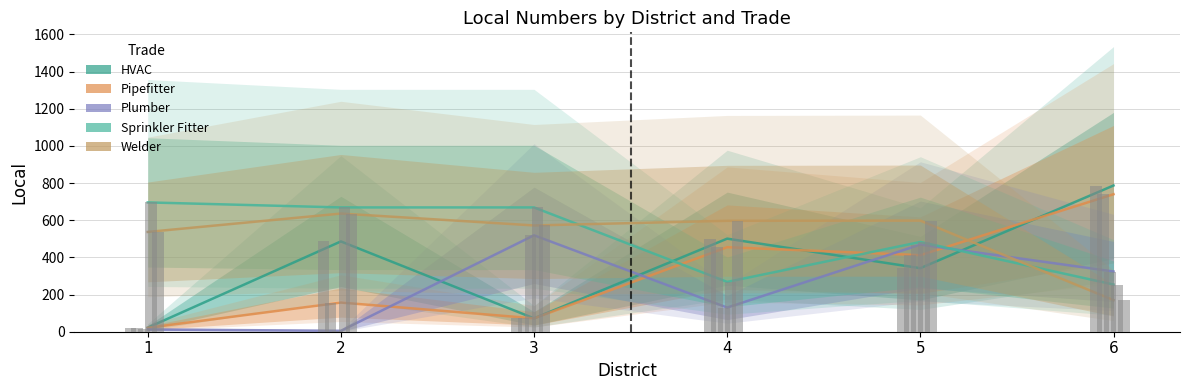

What is the difference between the HVAC values at 5 and 6?

445